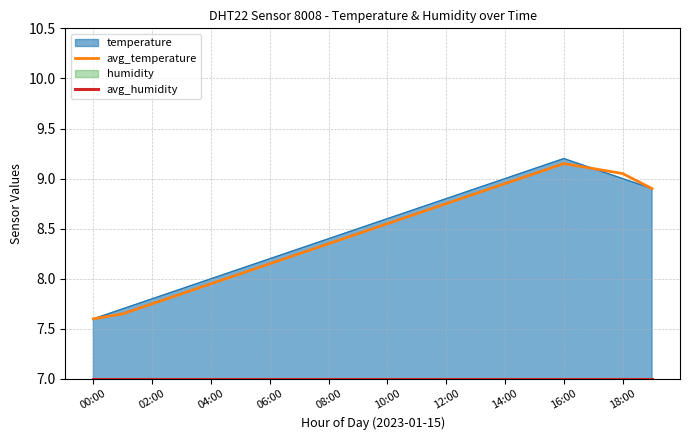

Is it true that avg_temperature equals 14.5 at 12:00?

False